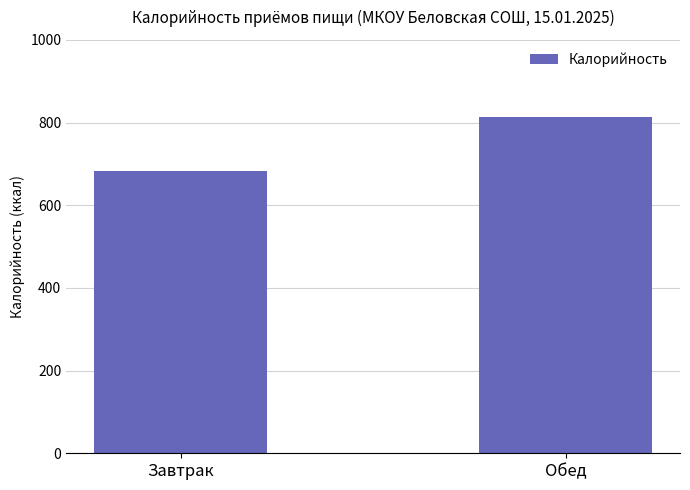

At which label is the value closest to 748?

Завтрак